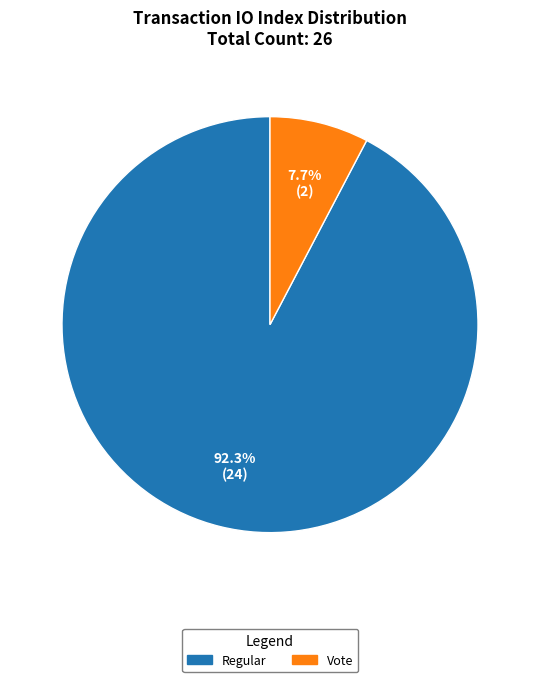

Which category has the smallest portion of the pie?

Vote